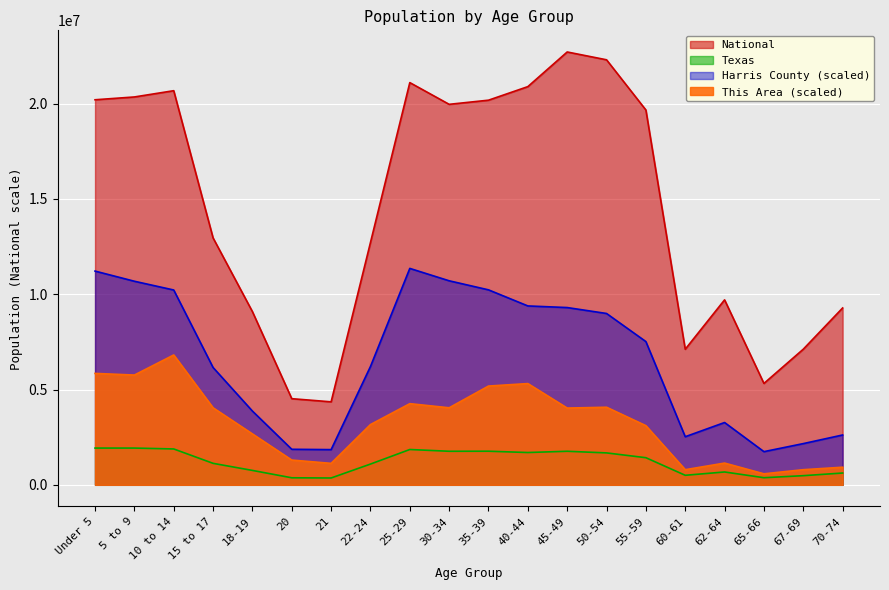

How many interior local valleys does the This Area series have?

6